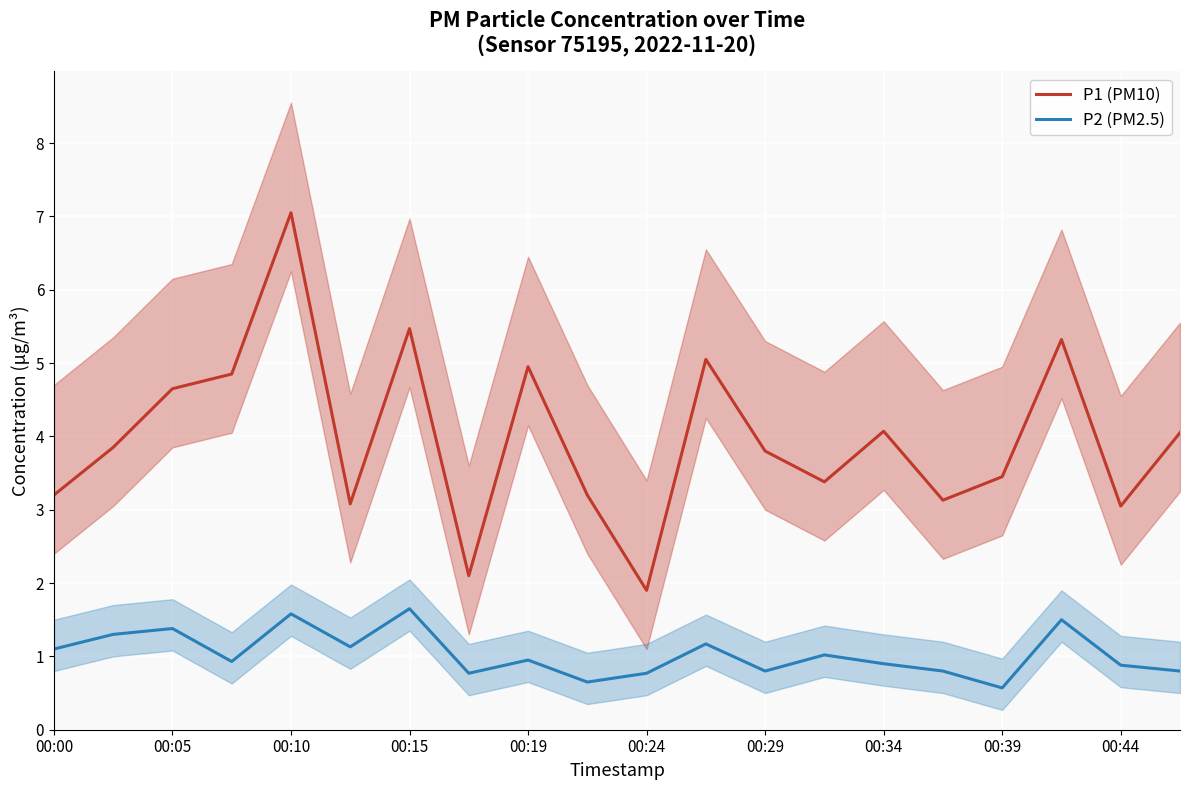

What is the lowest value of the P2 (PM2.5) series?

0.6